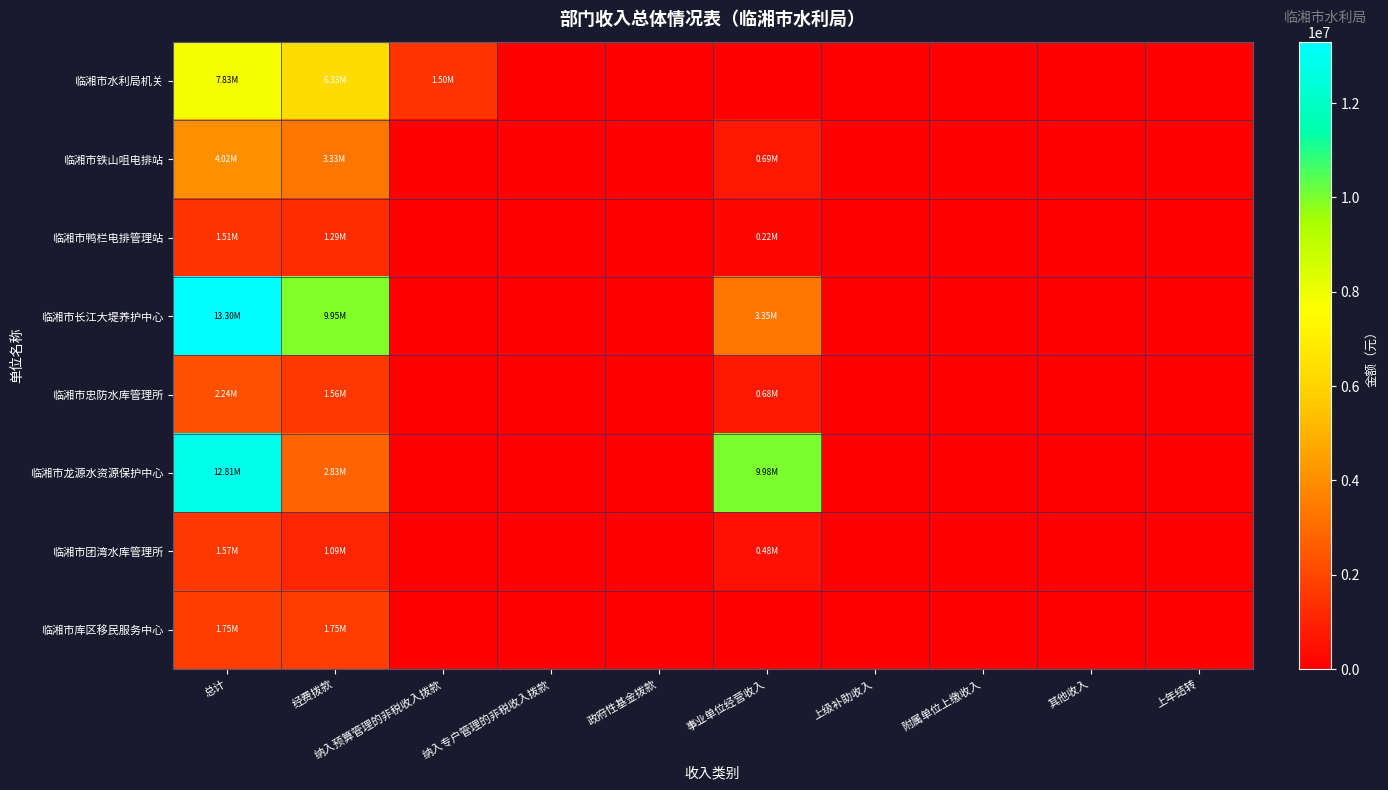

Which series has the widest spread of values?

临湘市长江大堤养护中心